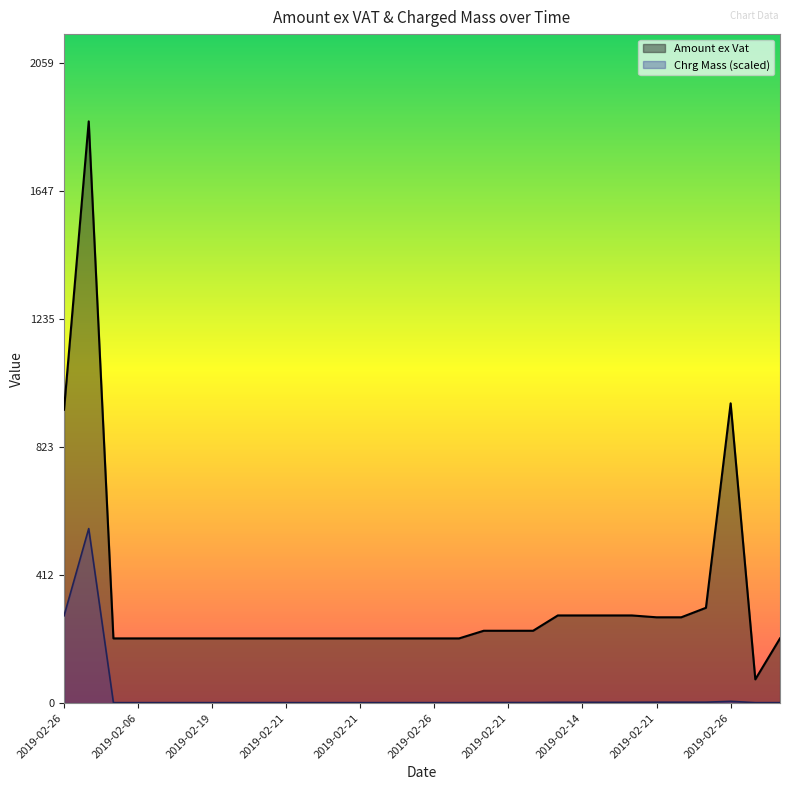

What is the label of the 7th point from the right?

2019-02-21